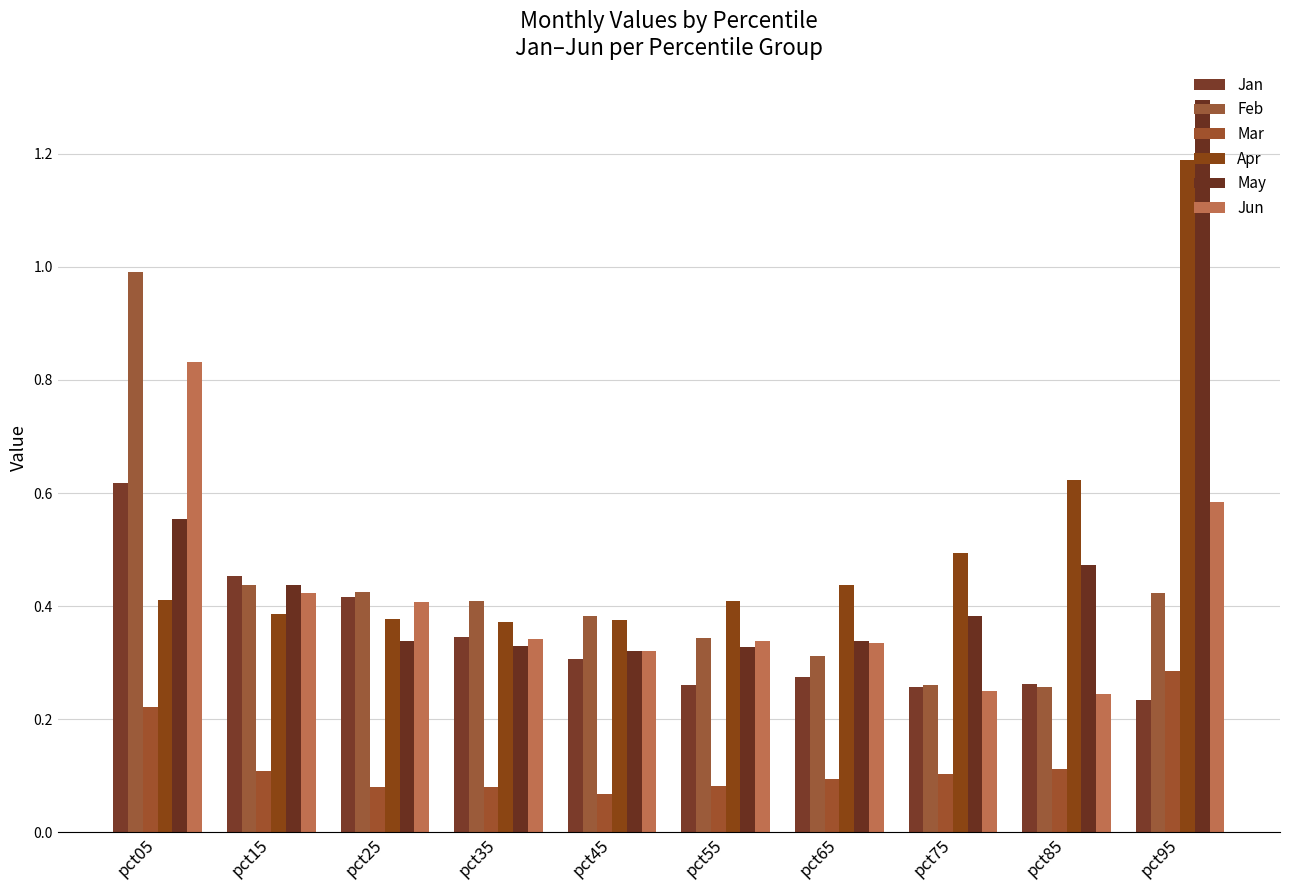

Count the Apr values in the range 0 to 1.

9